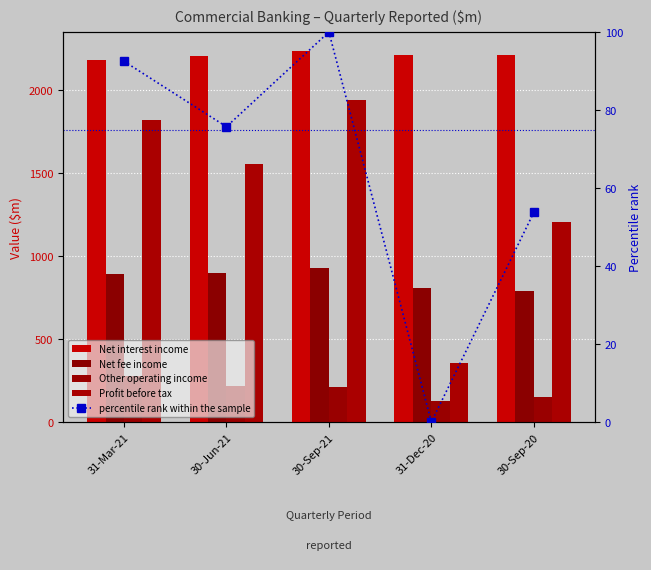

Reading left to right, list all the values displayed in this chart.

Net interest income: 2182.0	2204.0	2236.0	2210.0	2208.0
Net fee income: 888.0	898.0	925.0	808.0	787.0
Other operating income: 279.0	219.0	213.0	128.0	153.0
Profit before tax: 1821.0	1555.0	1940.0	355.0	1207.0
percentile rank within the sample: 92.5	75.7	100.0	0.0	53.8